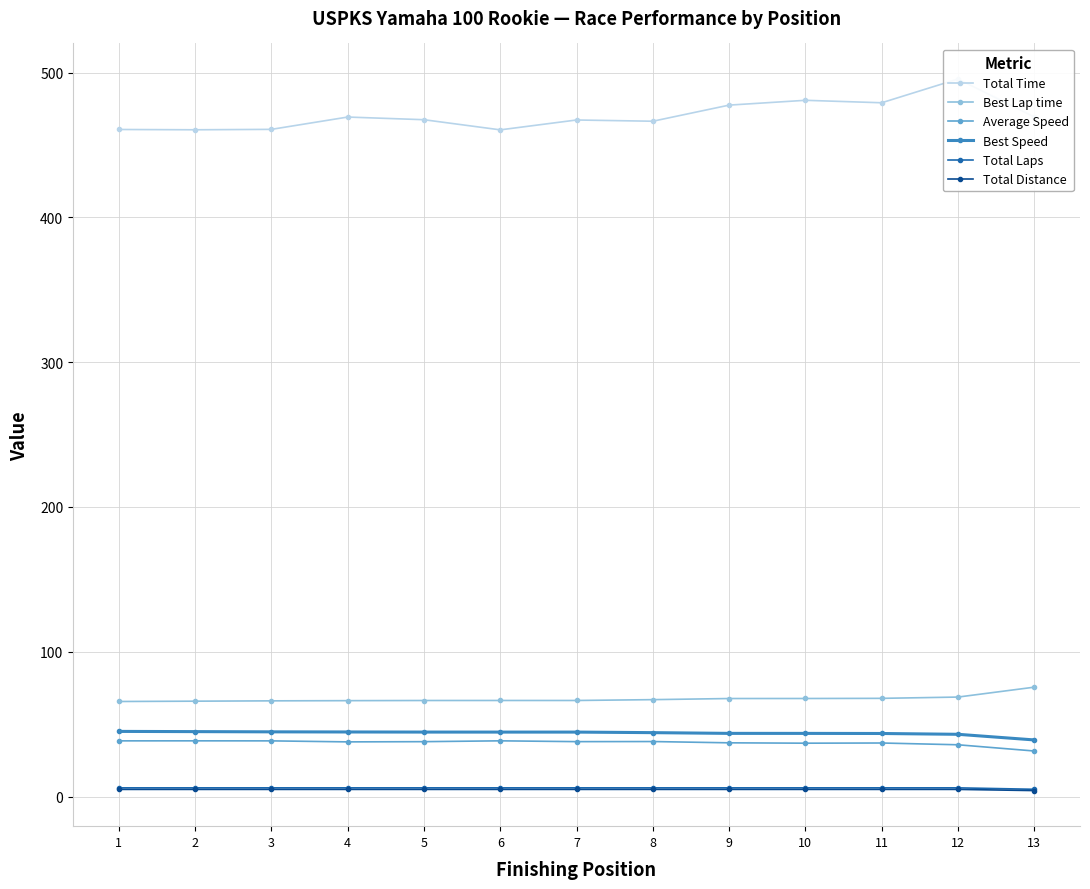

Reading left to right, transcribe all the data shown in this chart.

Total Time: 1=460.7	2=460.5	3=460.8	4=469.3	5=467.4	6=460.4	7=467.3	8=466.4	9=477.5	10=480.9	11=479.2	12=495.5	13=469.4
Best Lap time: 1=65.6	2=65.9	3=66.1	4=66.2	5=66.3	6=66.3	7=66.3	8=66.9	9=67.7	10=67.7	11=67.8	12=68.7	13=75.5
Average Speed: 1=38.4	2=38.5	3=38.4	4=37.7	5=37.9	6=38.5	7=37.9	8=38.0	9=37.1	10=36.8	11=37.0	12=35.7	13=31.4
Best Speed: 1=45.0	2=44.8	3=44.7	4=44.6	5=44.5	6=44.5	7=44.5	8=44.1	9=43.6	10=43.6	11=43.5	12=43.0	13=39.1
Total Laps: 1=6.0	2=6.0	3=6.0	4=6.0	5=6.0	6=6.0	7=6.0	8=6.0	9=6.0	10=6.0	11=6.0	12=6.0	13=5.0
Total Distance: 1=4.9	2=4.9	3=4.9	4=4.9	5=4.9	6=4.9	7=4.9	8=4.9	9=4.9	10=4.9	11=4.9	12=4.9	13=4.1